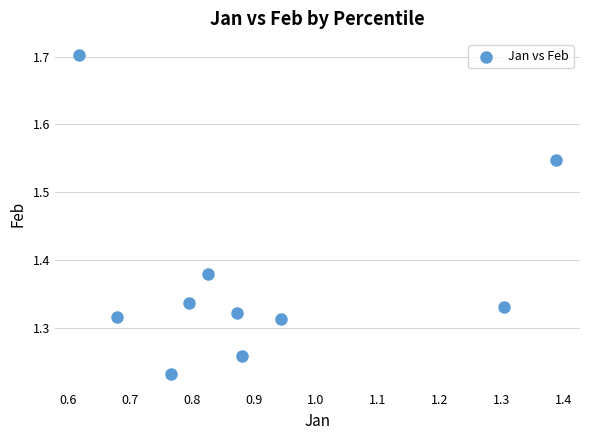

What is the average X value?

0.9